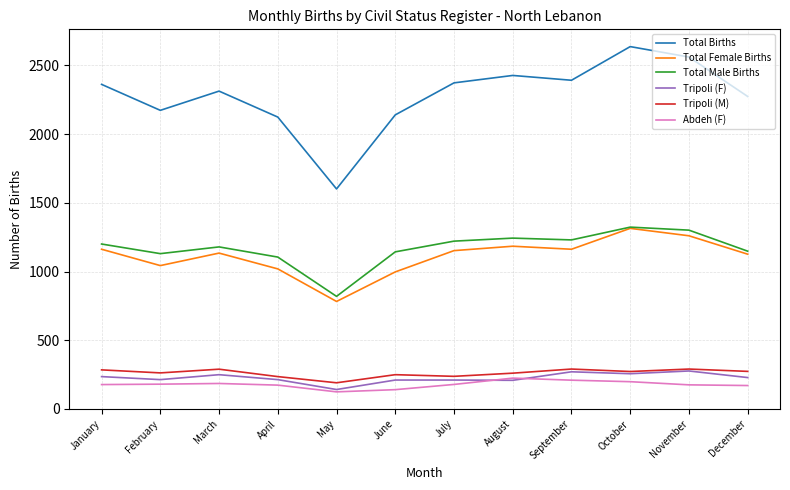

In Tripoli (F), how many points are lower than both neighbors (excluding endpoints)?

4